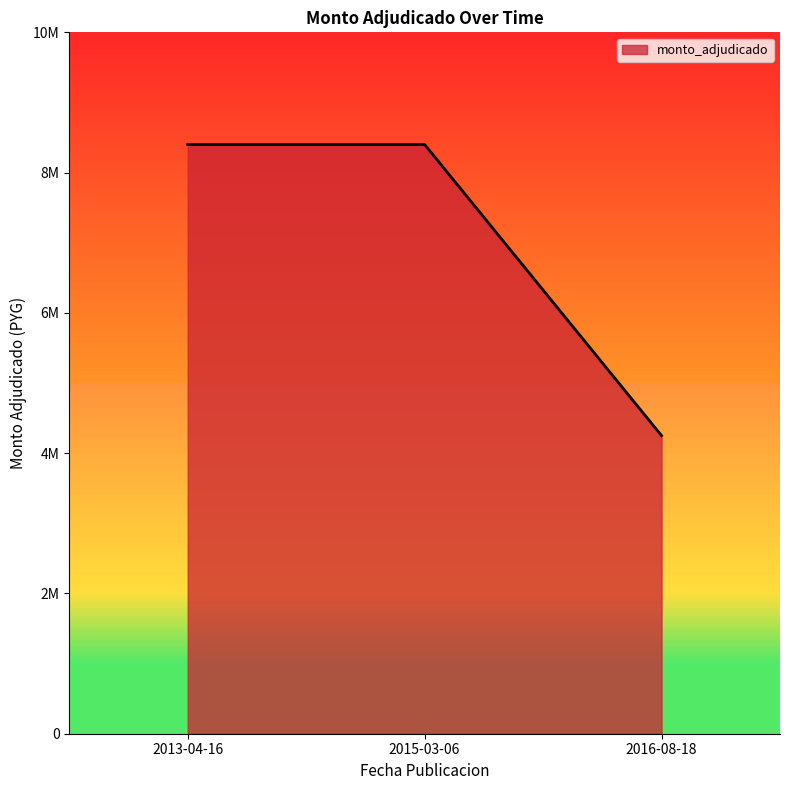

The chart shows a value of 8400000 at 2013-04-16. True or false?

True